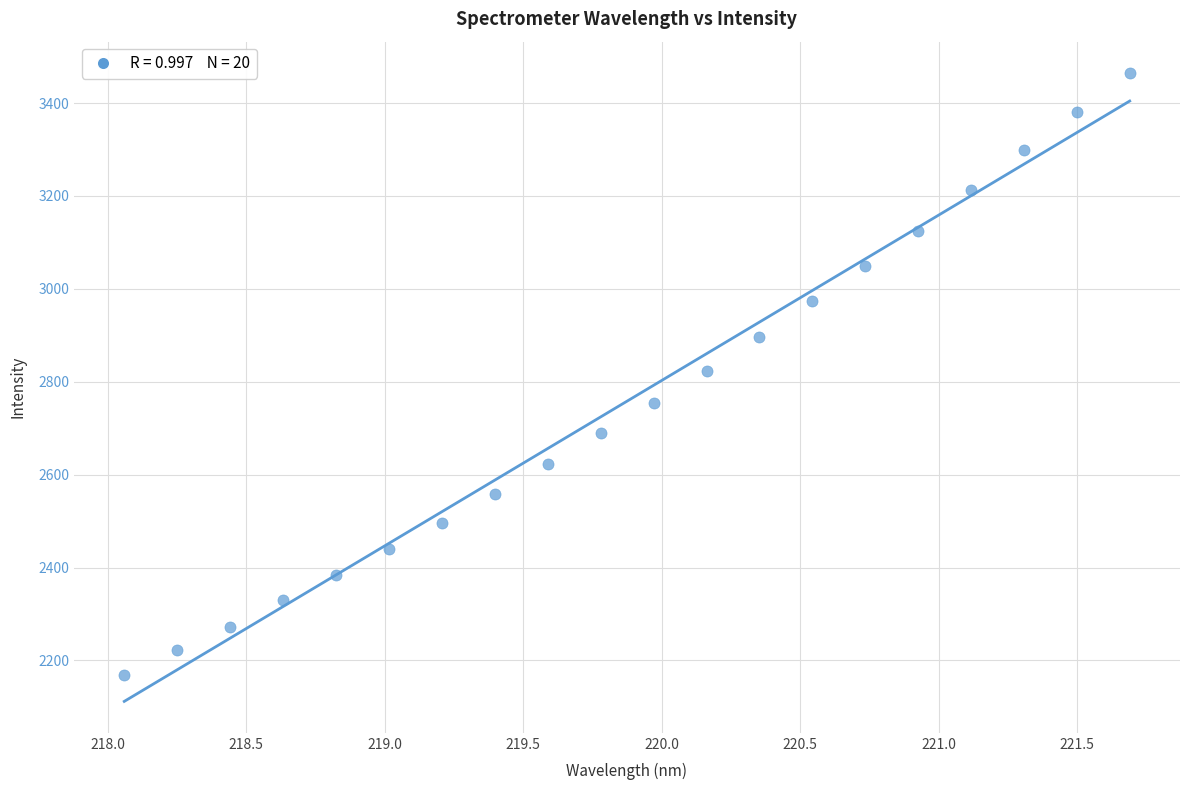

What is the range of Y values (max minus min)?

1295.0